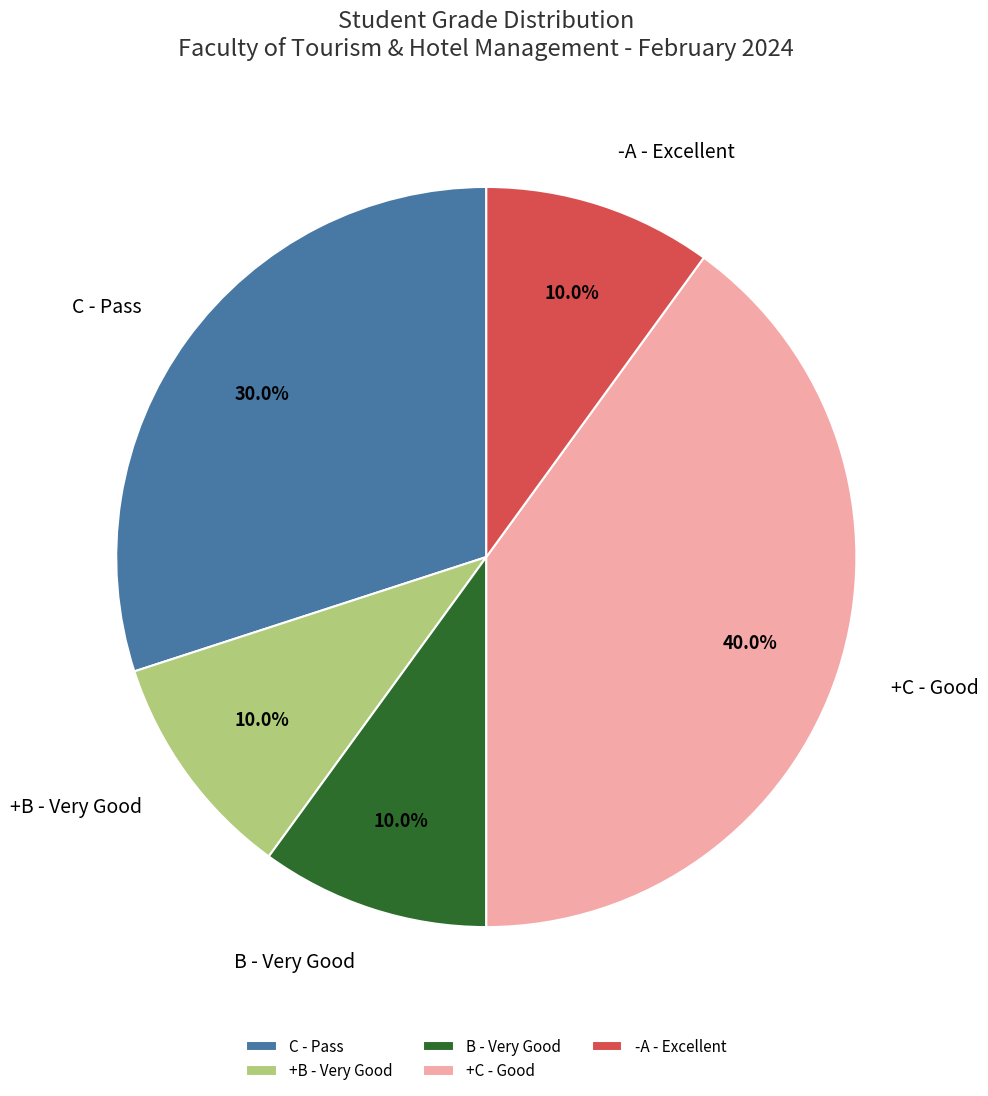

Is the sum of +B - Very Good and C - Pass greater than half?

No